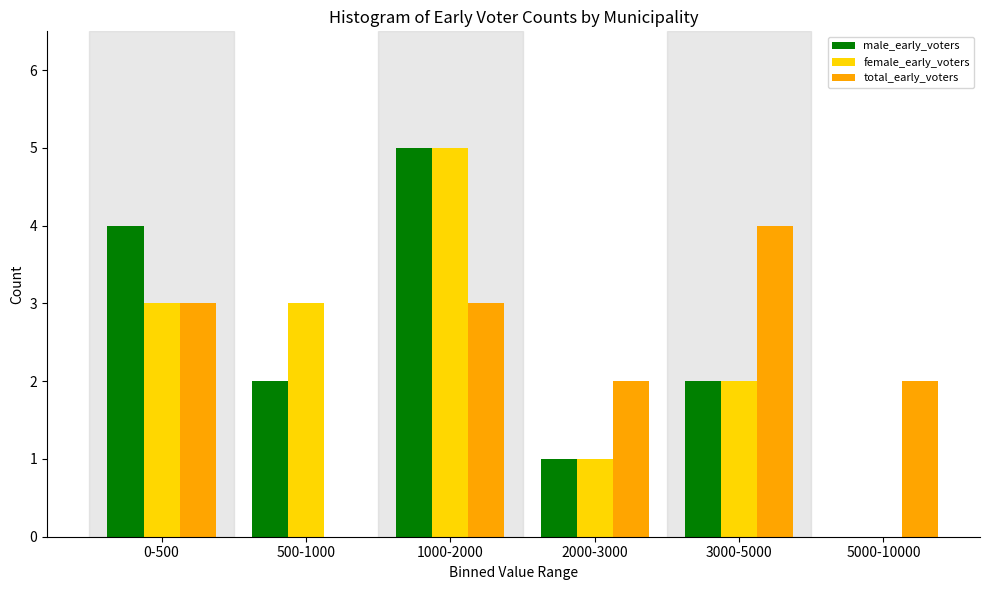

Reading left to right, extract all data points from this chart.

male_early_voters: 0-500=4	500-1000=2	1000-2000=5	2000-3000=1	3000-5000=2	5000-10000=0
female_early_voters: 0-500=3	500-1000=3	1000-2000=5	2000-3000=1	3000-5000=2	5000-10000=0
total_early_voters: 0-500=3	500-1000=0	1000-2000=3	2000-3000=2	3000-5000=4	5000-10000=2